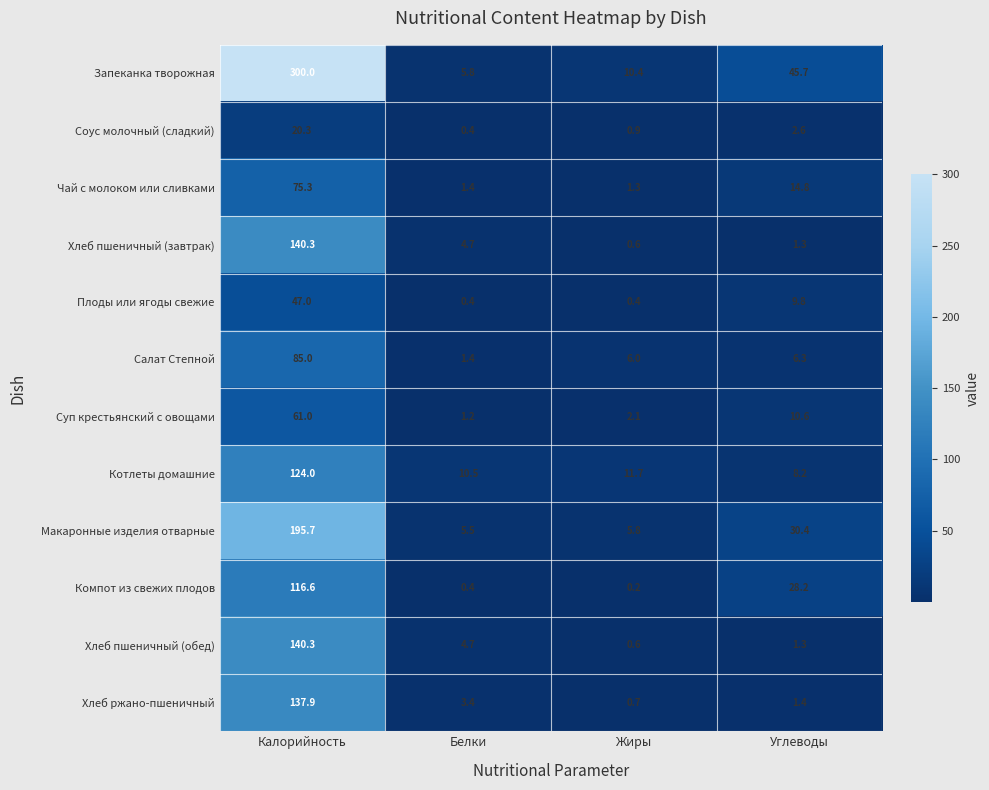

Between Жиры and Углеводы, which series saw the biggest shift?

Запеканка творожная